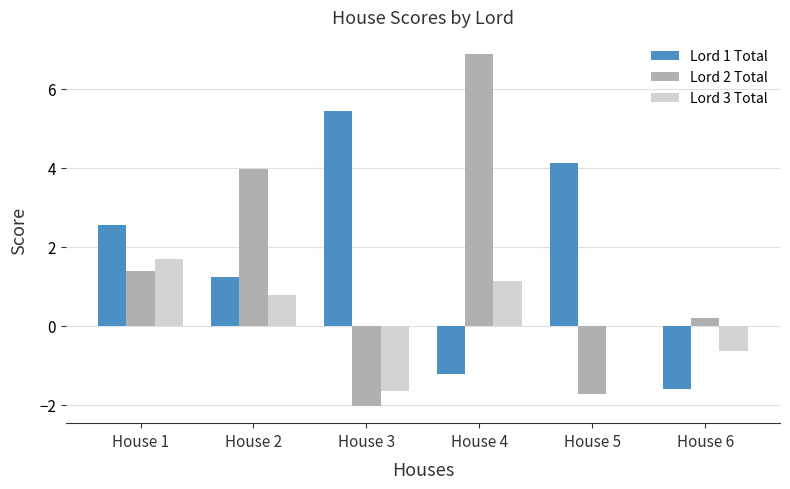

True or false: Lord 3 Total has a value of 1.7 at House 1.

True